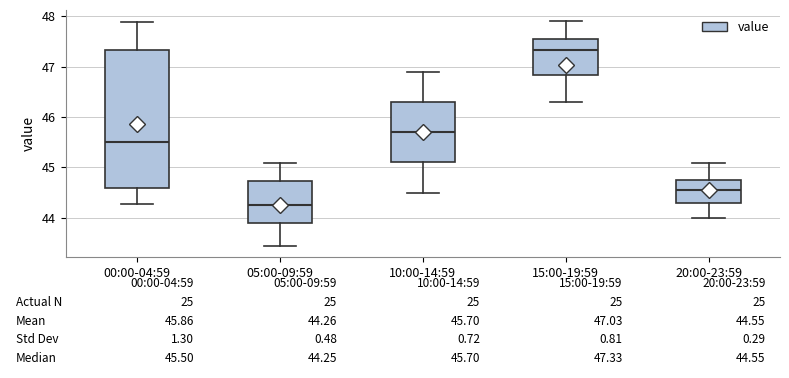

Comparing the boxes themselves (not the whiskers), which one is the tallest?

00:00-04:59